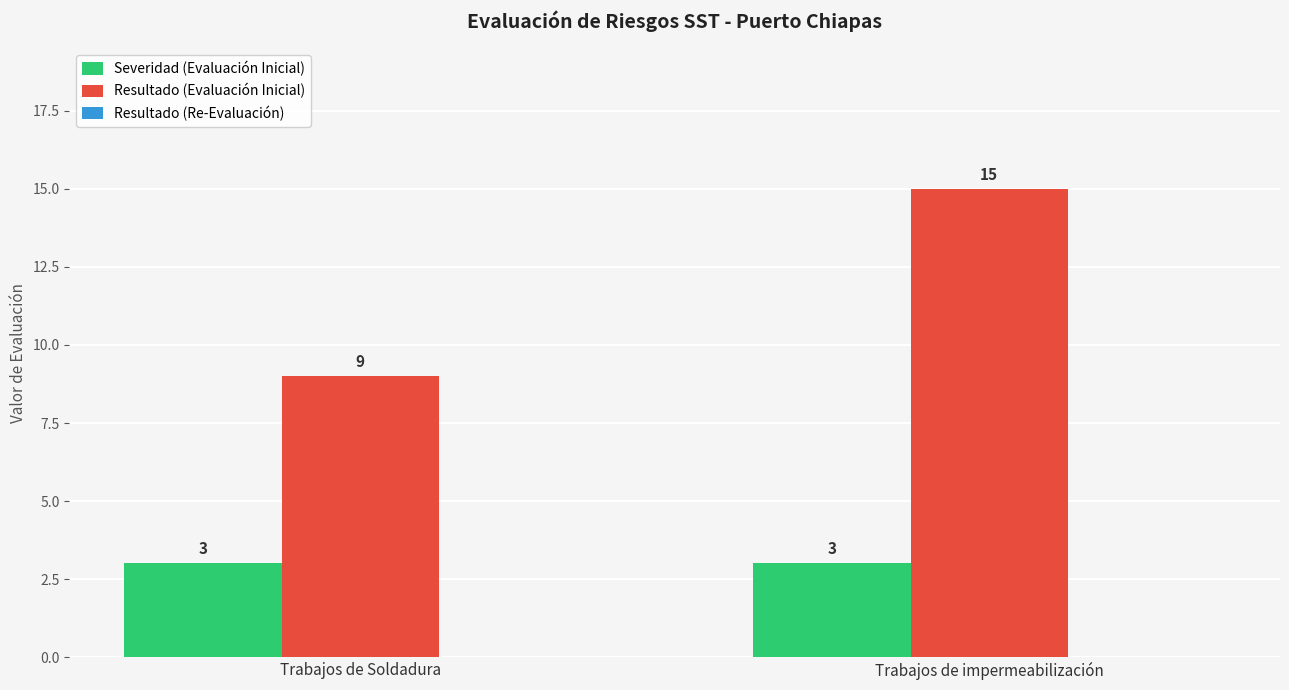

Which category has the highest value in the Resultado (Evaluación Inicial) series?

Trabajos de impermeabilización